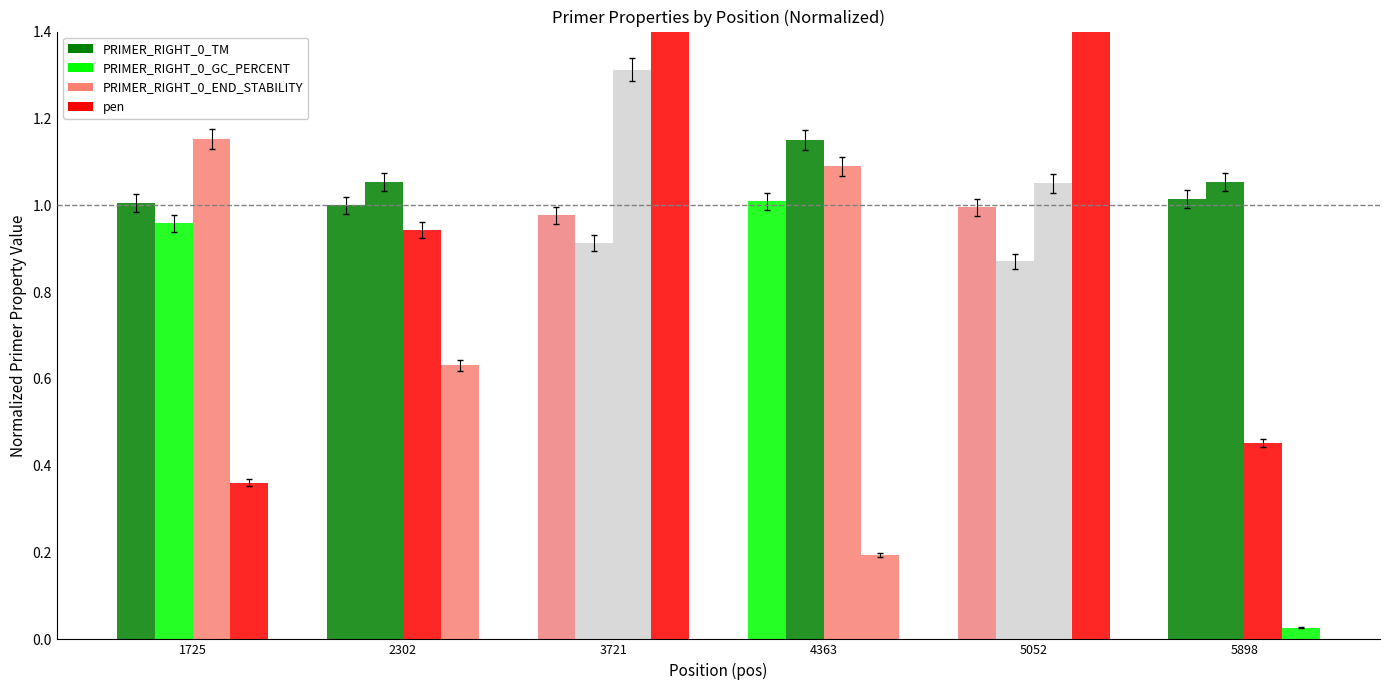

Between 1725 and 4363, which series saw the biggest shift?

PRIMER_RIGHT_0_GC_PERCENT